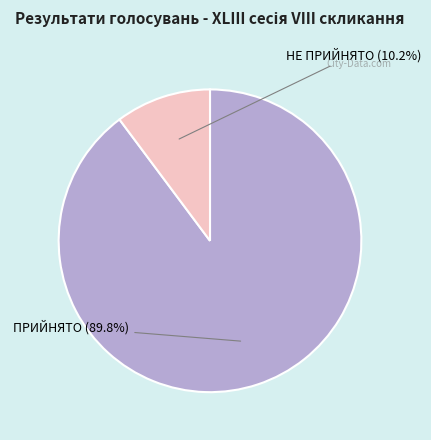

How many segments does this pie chart have?

2